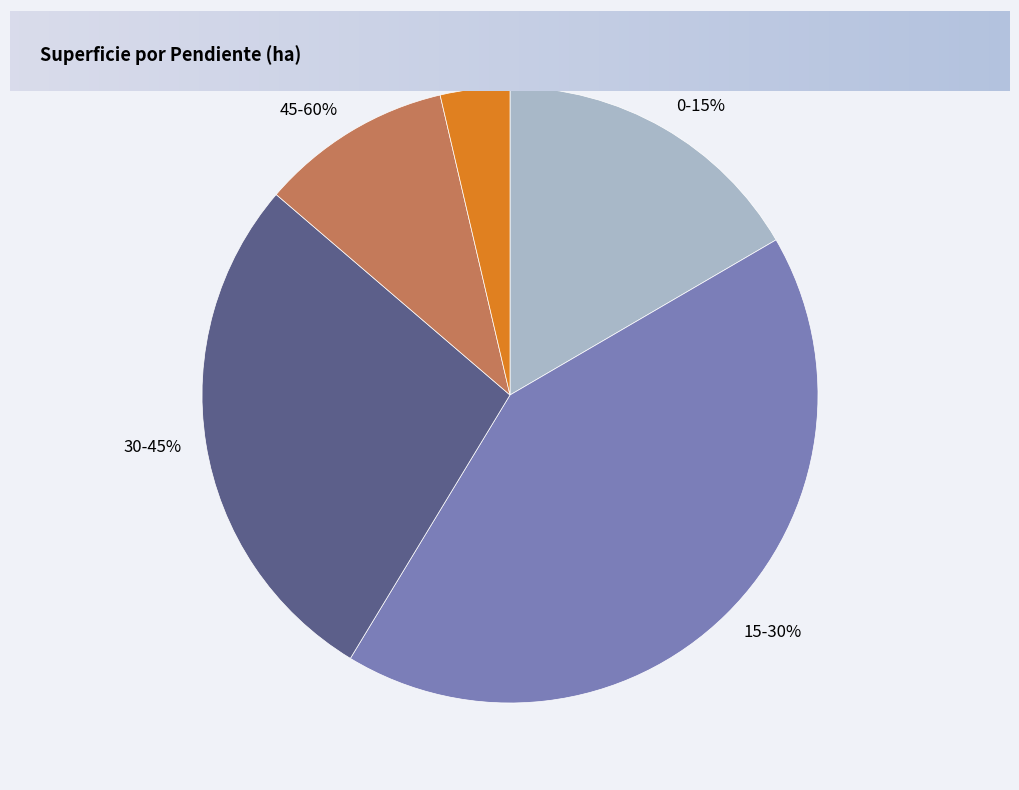

The 0-15% slice represents 24% of the pie. True or false?

False